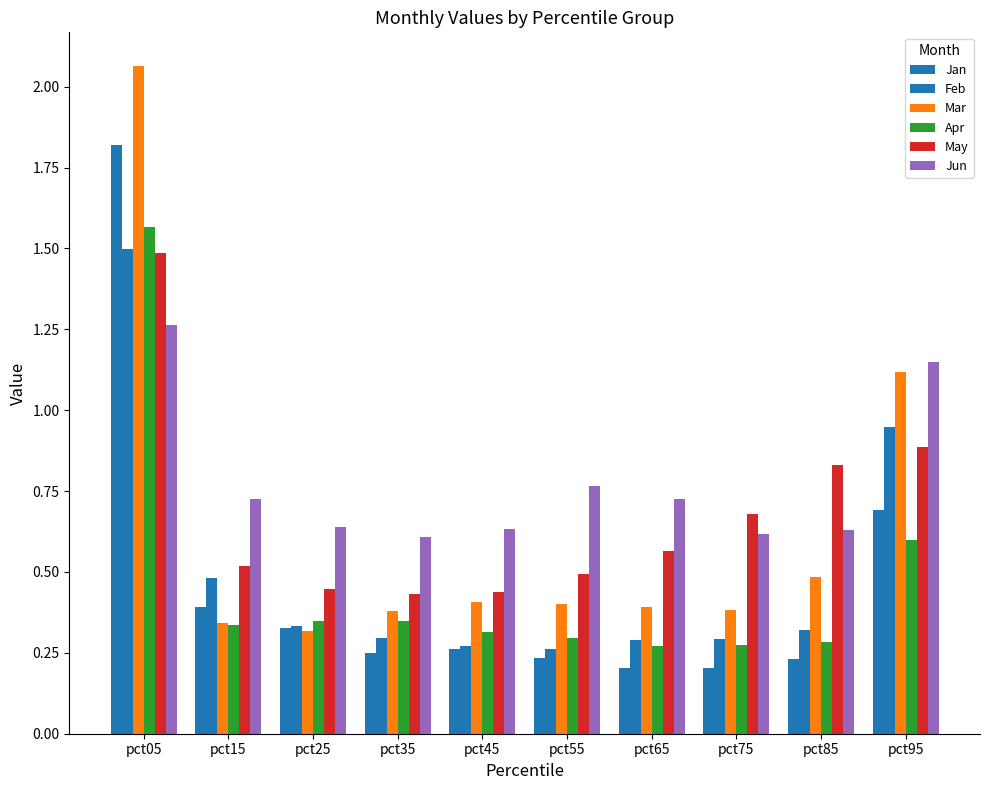

Does the chart contain stacked bars?

No